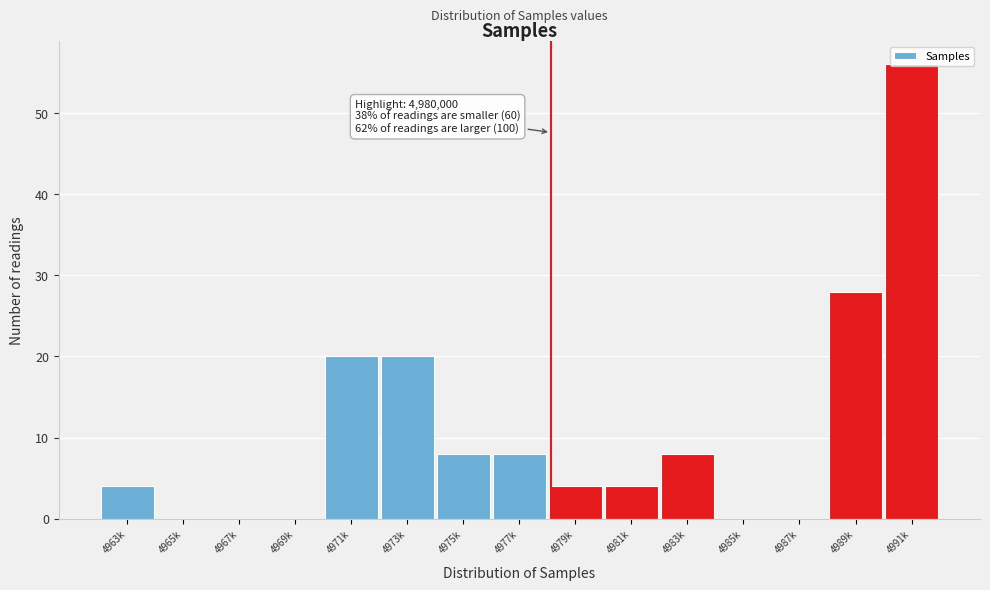

What is the greatest value displayed?

56